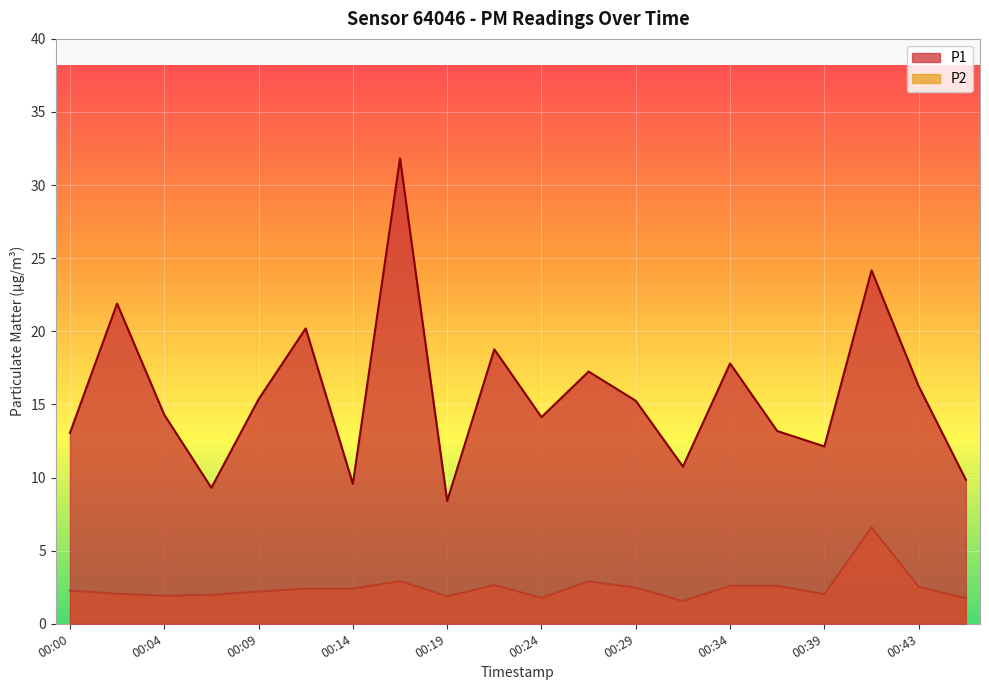

What is the sum of all P1 values?

313.4